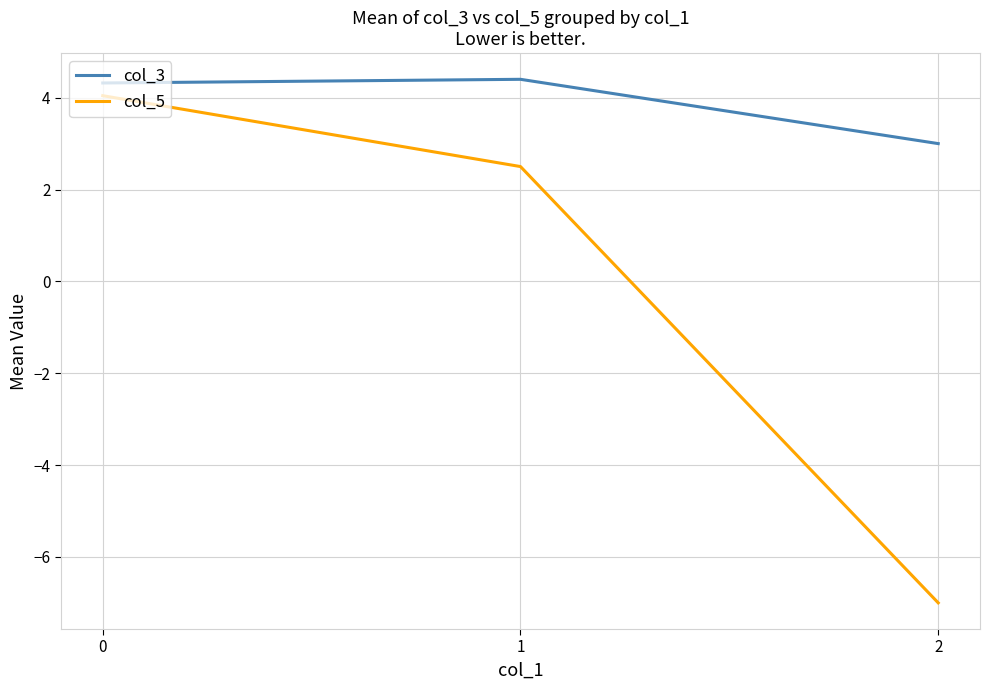

Which series has the widest spread of values?

col_5